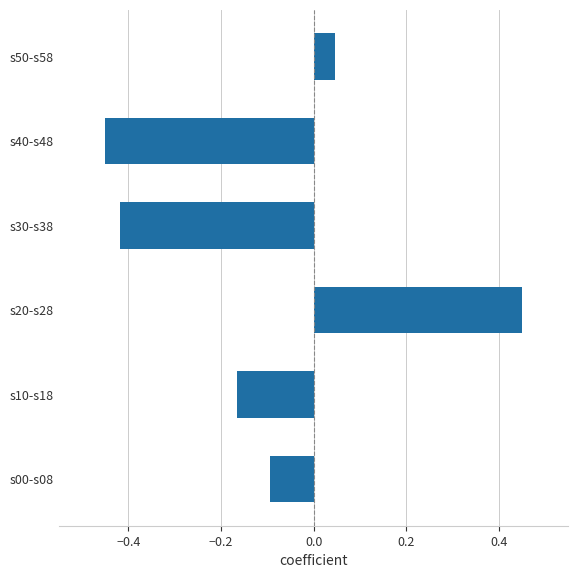

What is the difference between the maximum and minimum values?

0.9